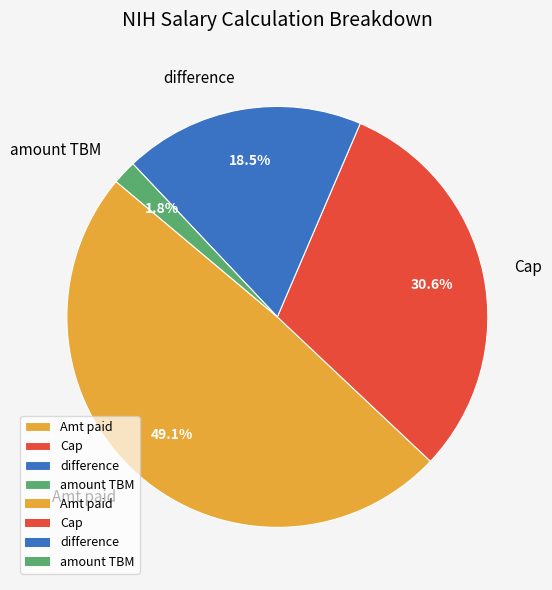

What percentage is NOT represented by difference?

81.5%